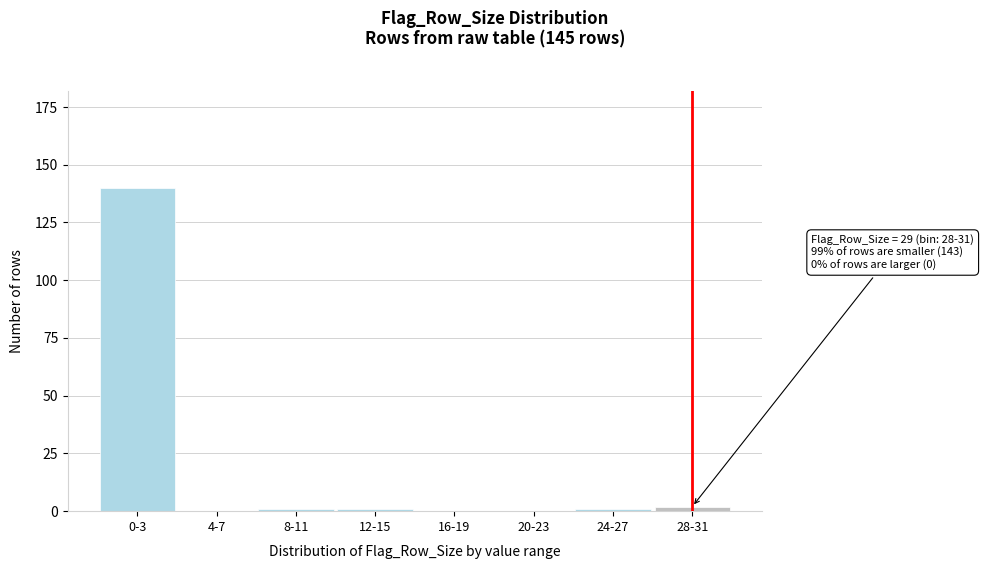

True or false: the data shows 0 at 4-7.

True